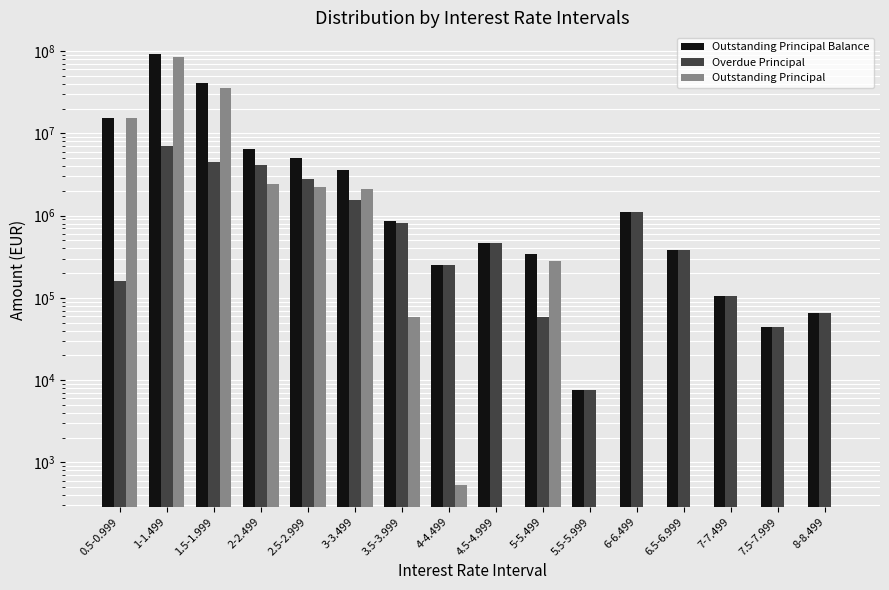

Does the chart contain any negative values?

No